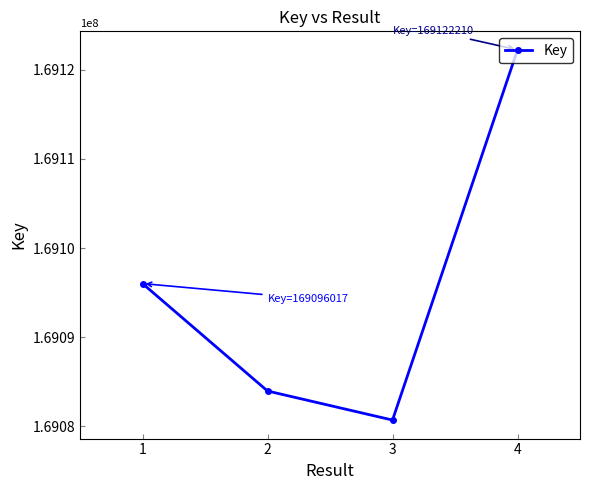

List the labels in order of value, smallest first.

3, 2, 1, 4